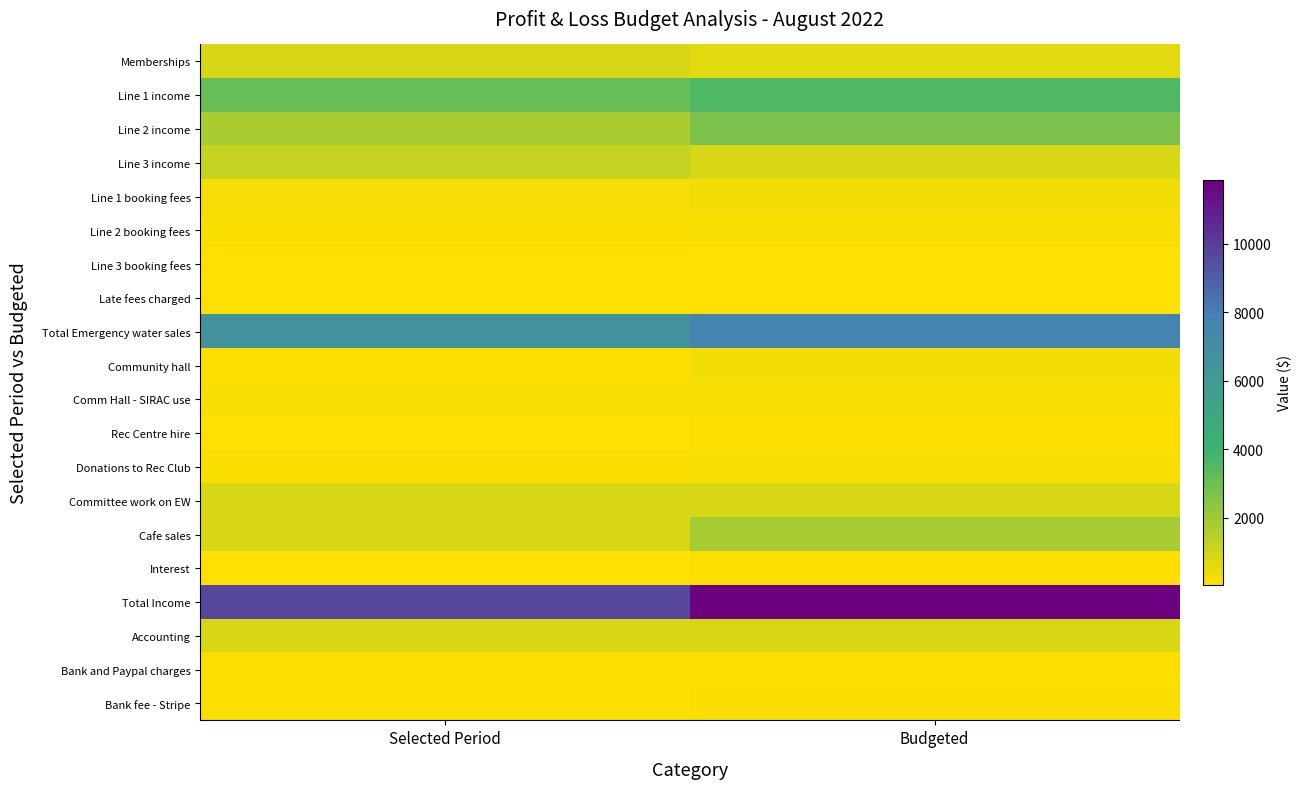

List the series in order of their peak value, lowest first.

Late fees charged, Line 3 booking fees, Interest, Rec Centre hire, Bank and Paypal charges, Bank fee - Stripe, Comm Hall - SIRAC use, Donations to Rec Club, Line 2 booking fees, Line 1 booking fees, Community hall, Committee work on EW, Accounting, Memberships, Line 3 income, Cafe sales, Line 2 income, Line 1 income, Total Emergency water sales, Total Income